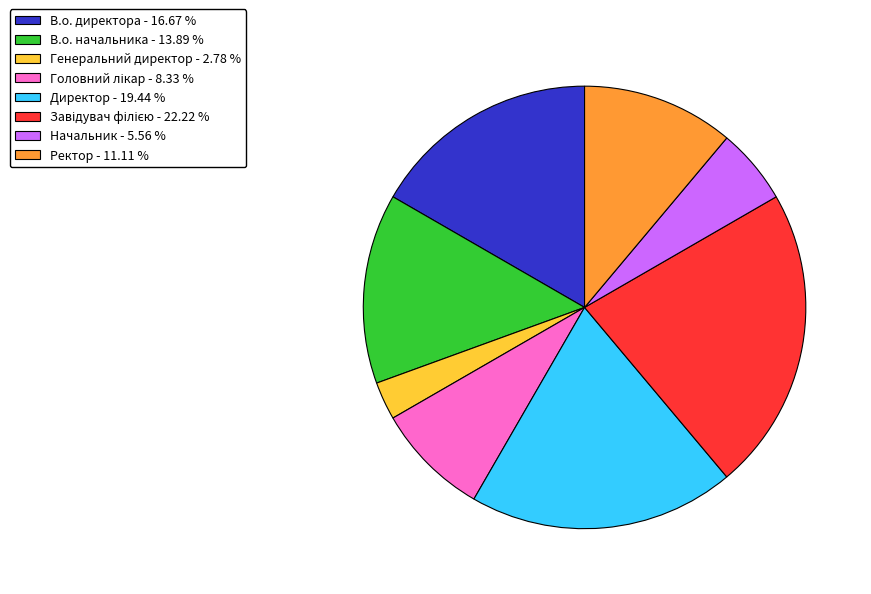

Count the number of slices in the pie.

8